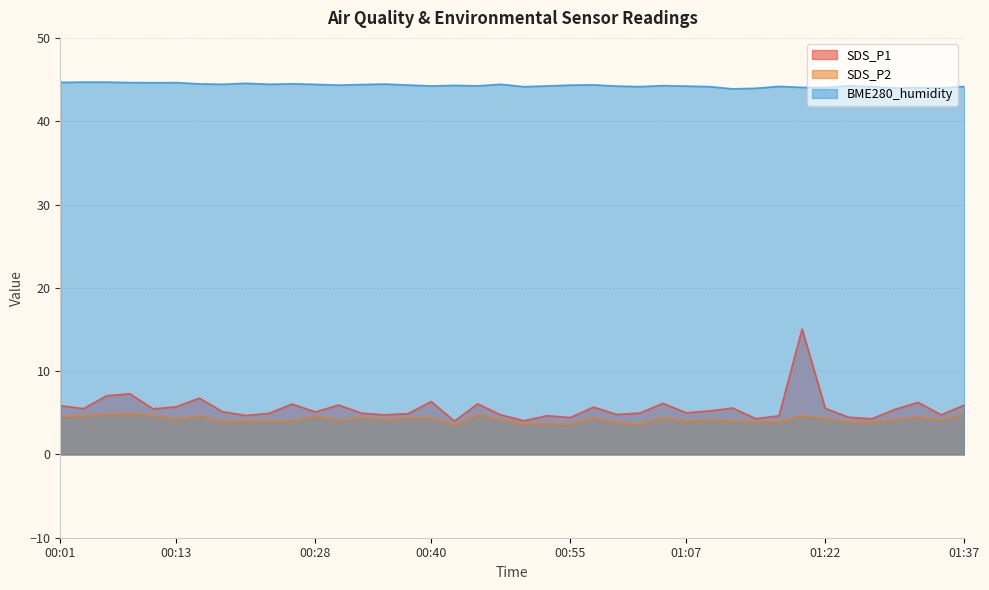

Which has a higher value, 00:40 or 00:23?

00:40